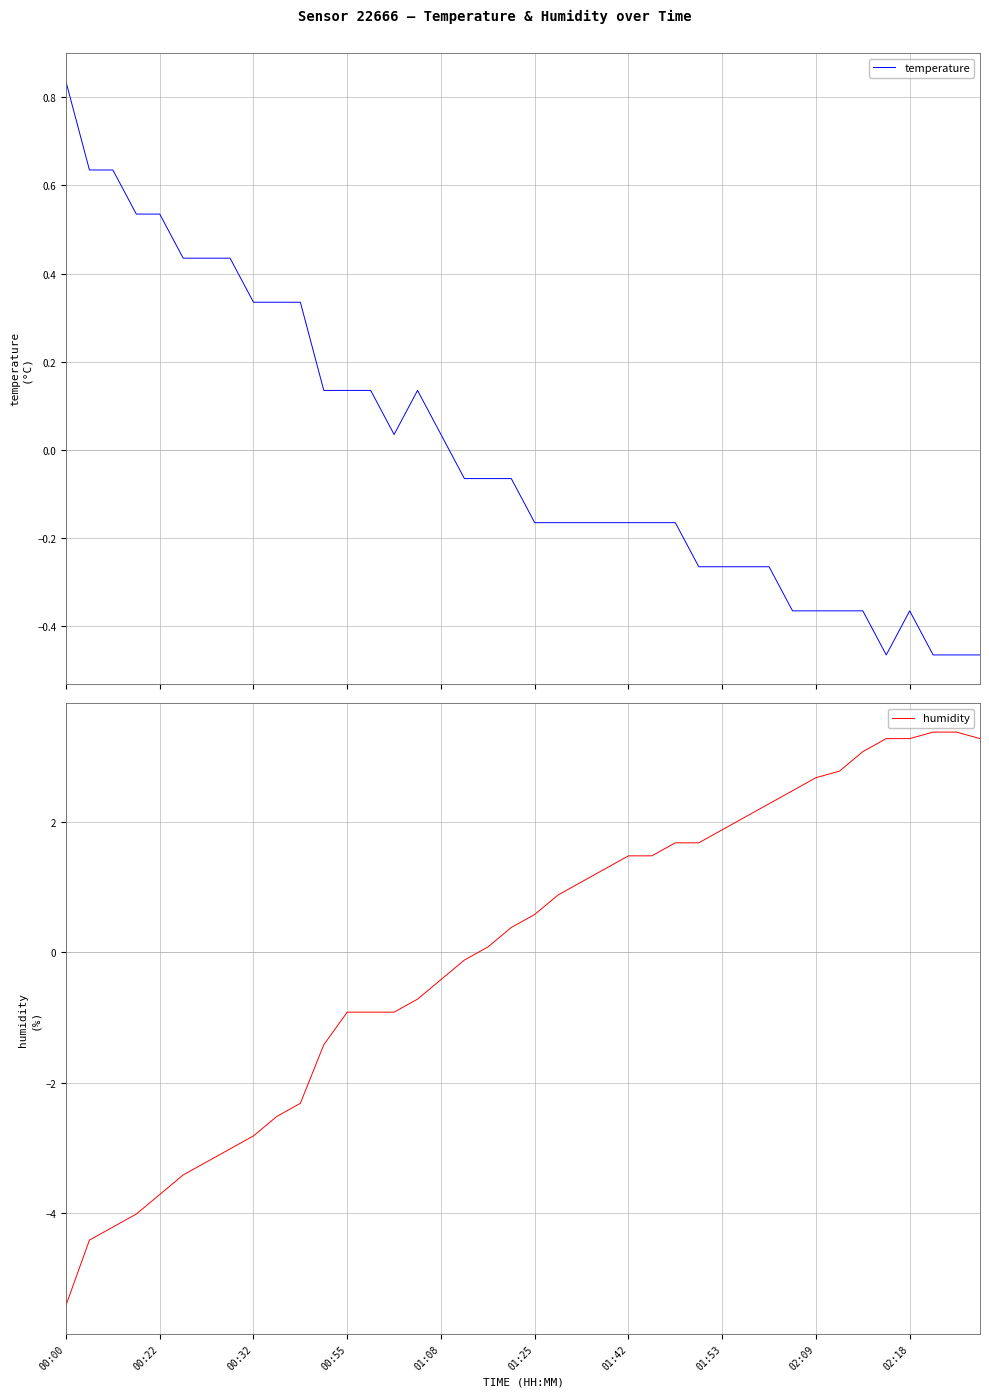

At which label does humidity reach its minimum?

00:00